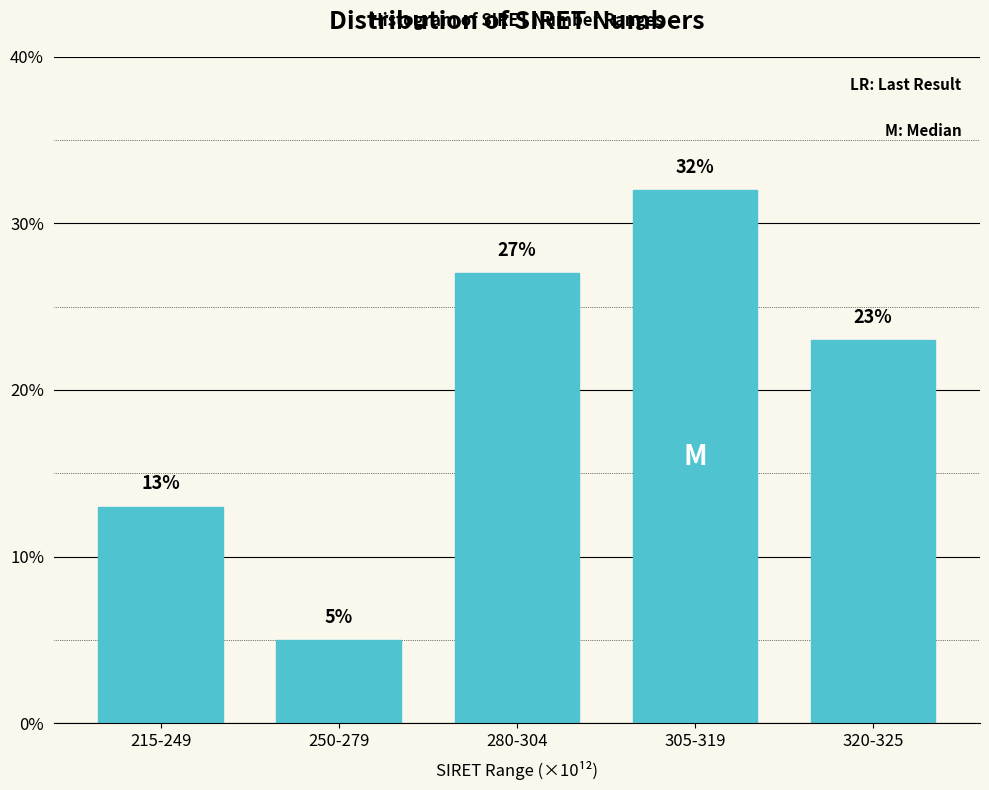

Reading left to right, what are all the values shown in this chart?

13	5	27	32	23